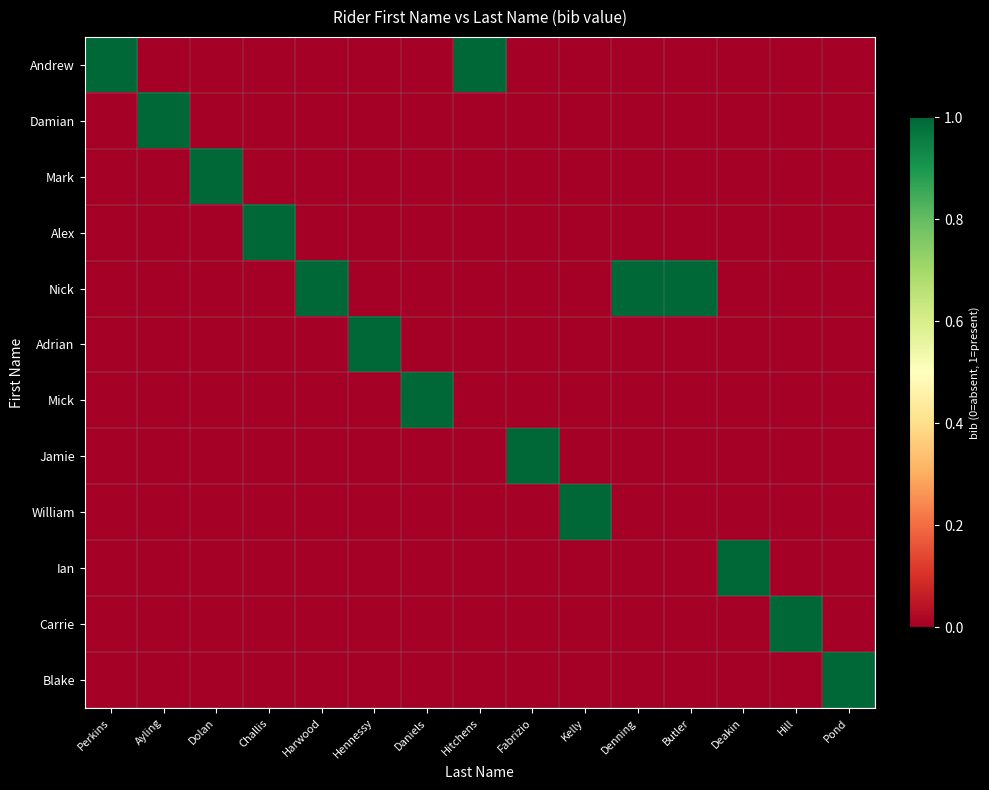

What is the difference between the highest and lowest values at Ayling?

1